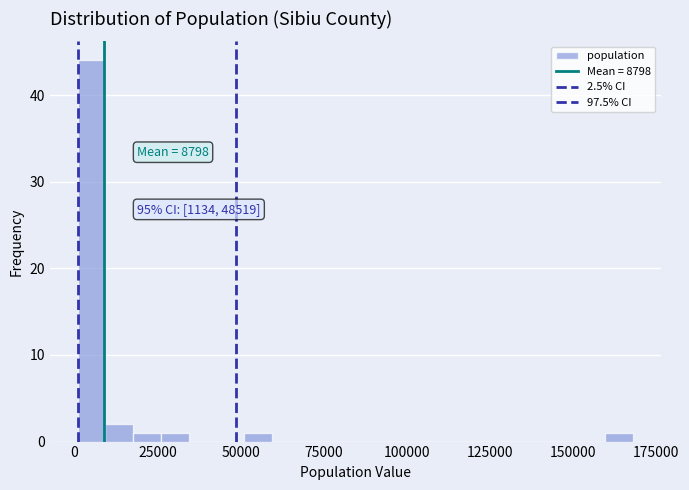

Around what value on the x-axis is the tallest bar? Give the approximate position of its centre, as read against the axis.

5000